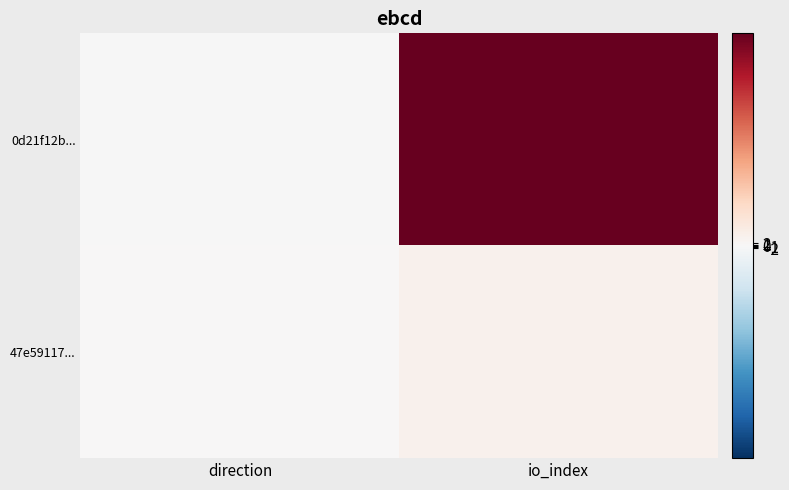

What is the spread (max minus min) of values at io_index?

173